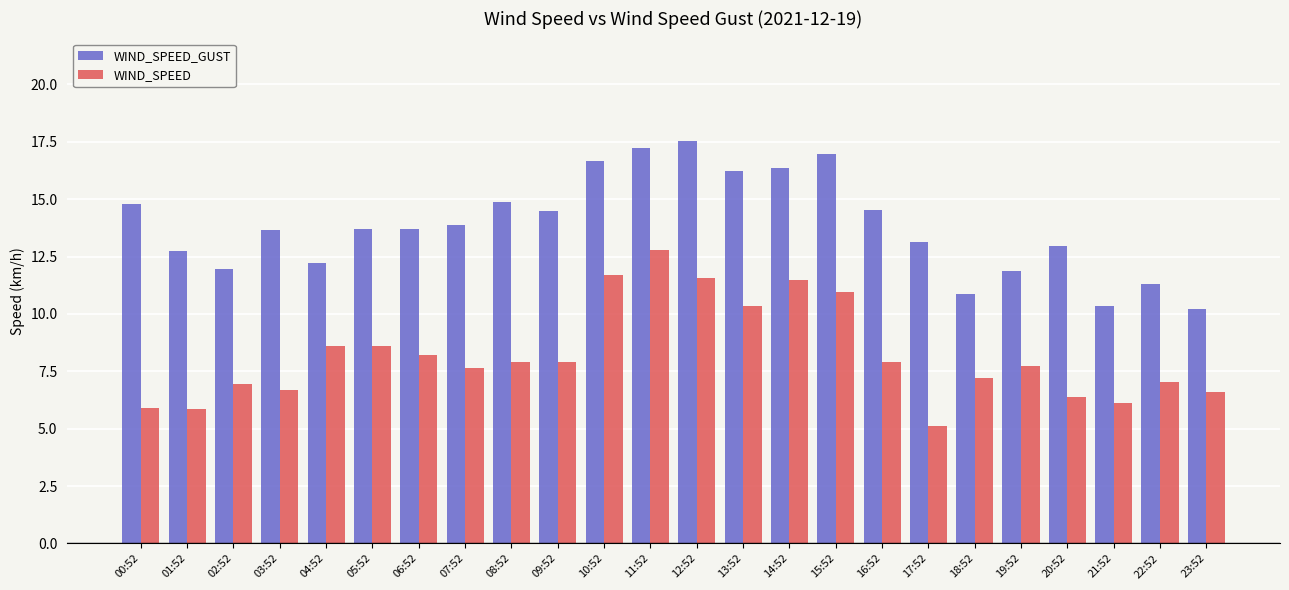

What value does the WIND_SPEED series have at 03:52?

6.7